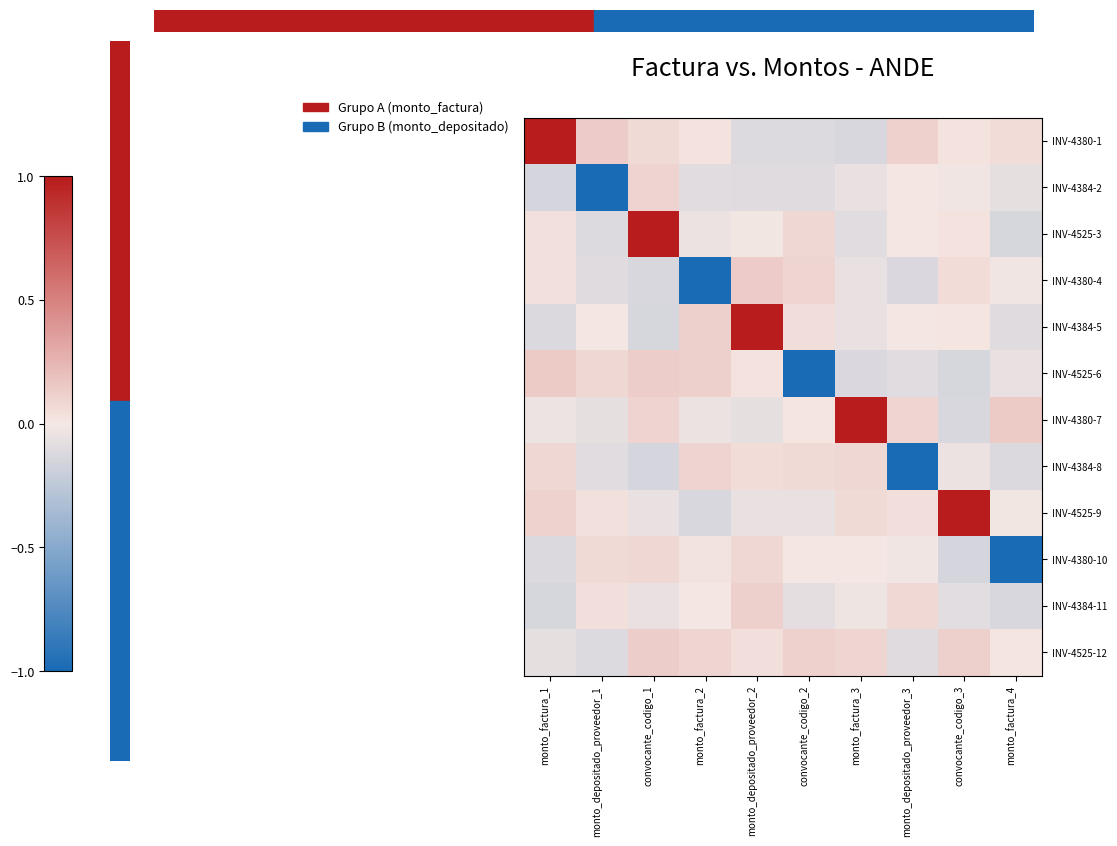

How many categories are shown in the chart?

10